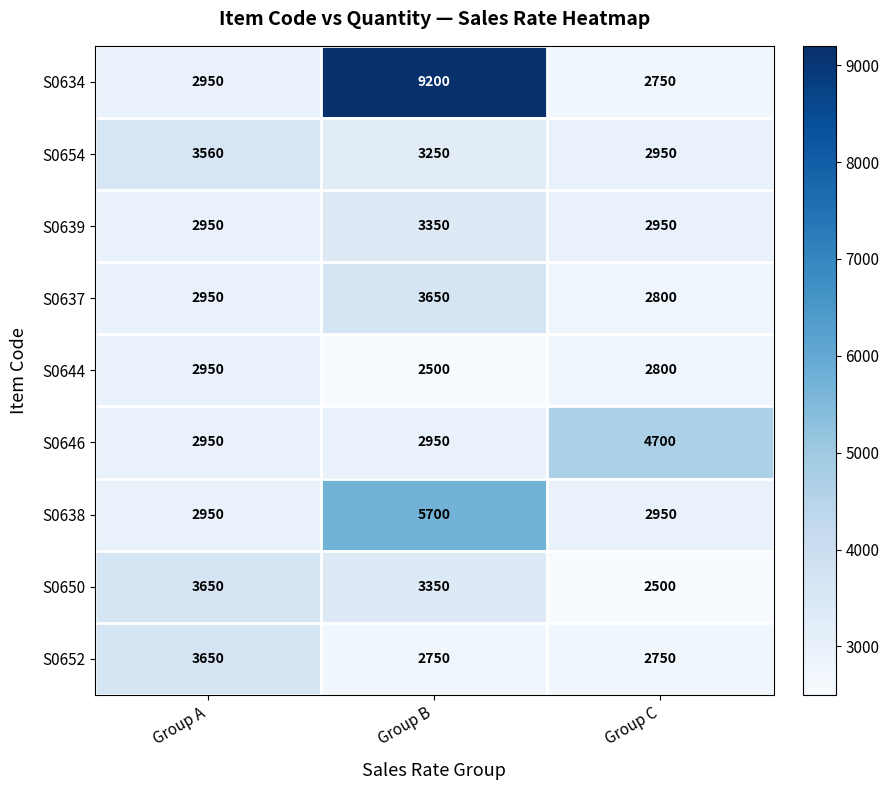

What is the difference between the maximum and minimum values in the S0646 series?

1750